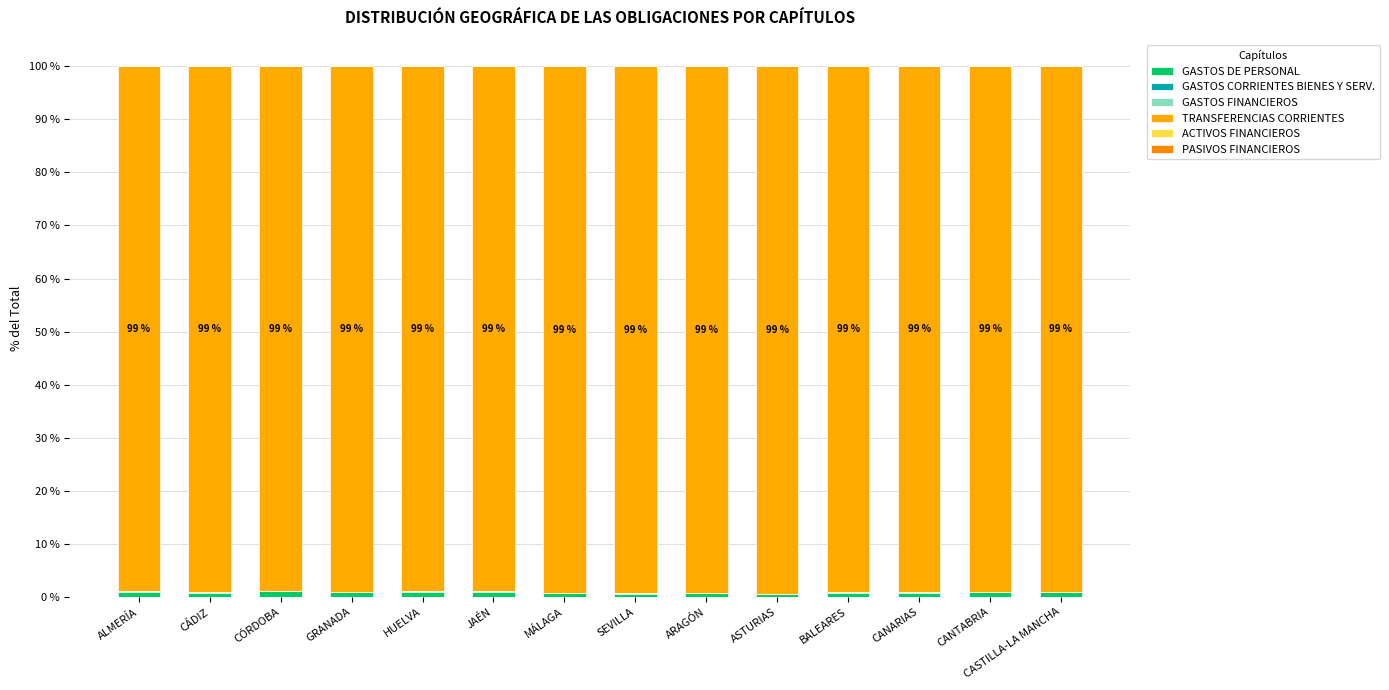

Which has a higher value, ASTURIAS or HUELVA?

HUELVA